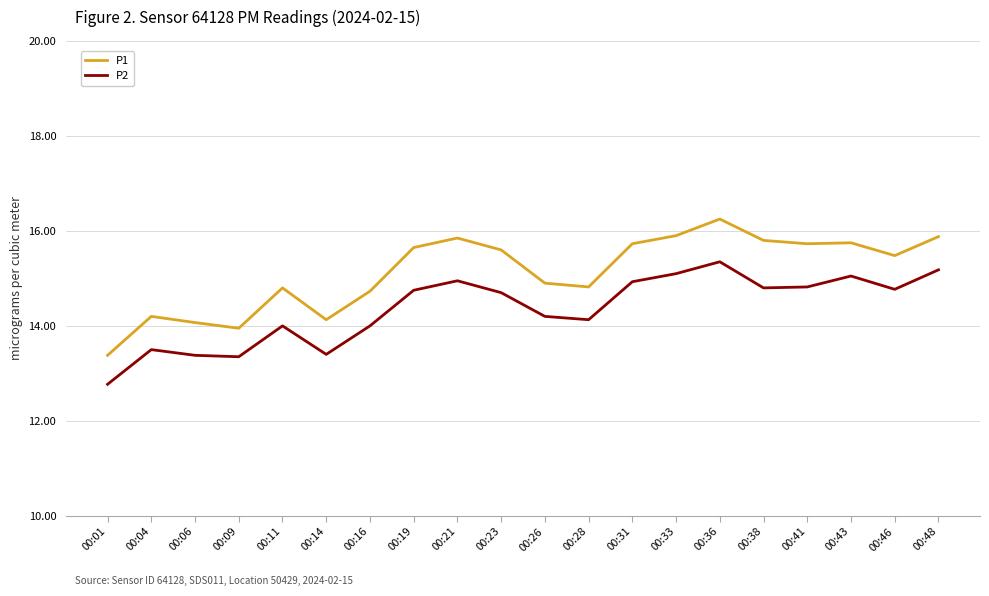

At 00:46, list the series in order from largest to smallest.

P1, P2